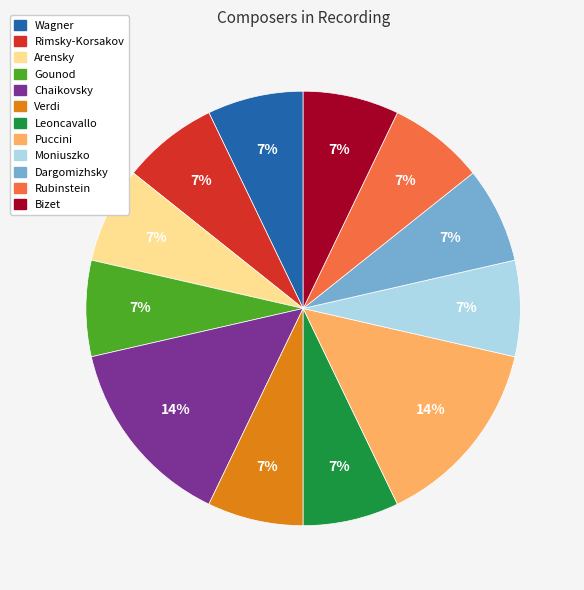

Combined, do Arensky and Wagner account for over 50%?

No